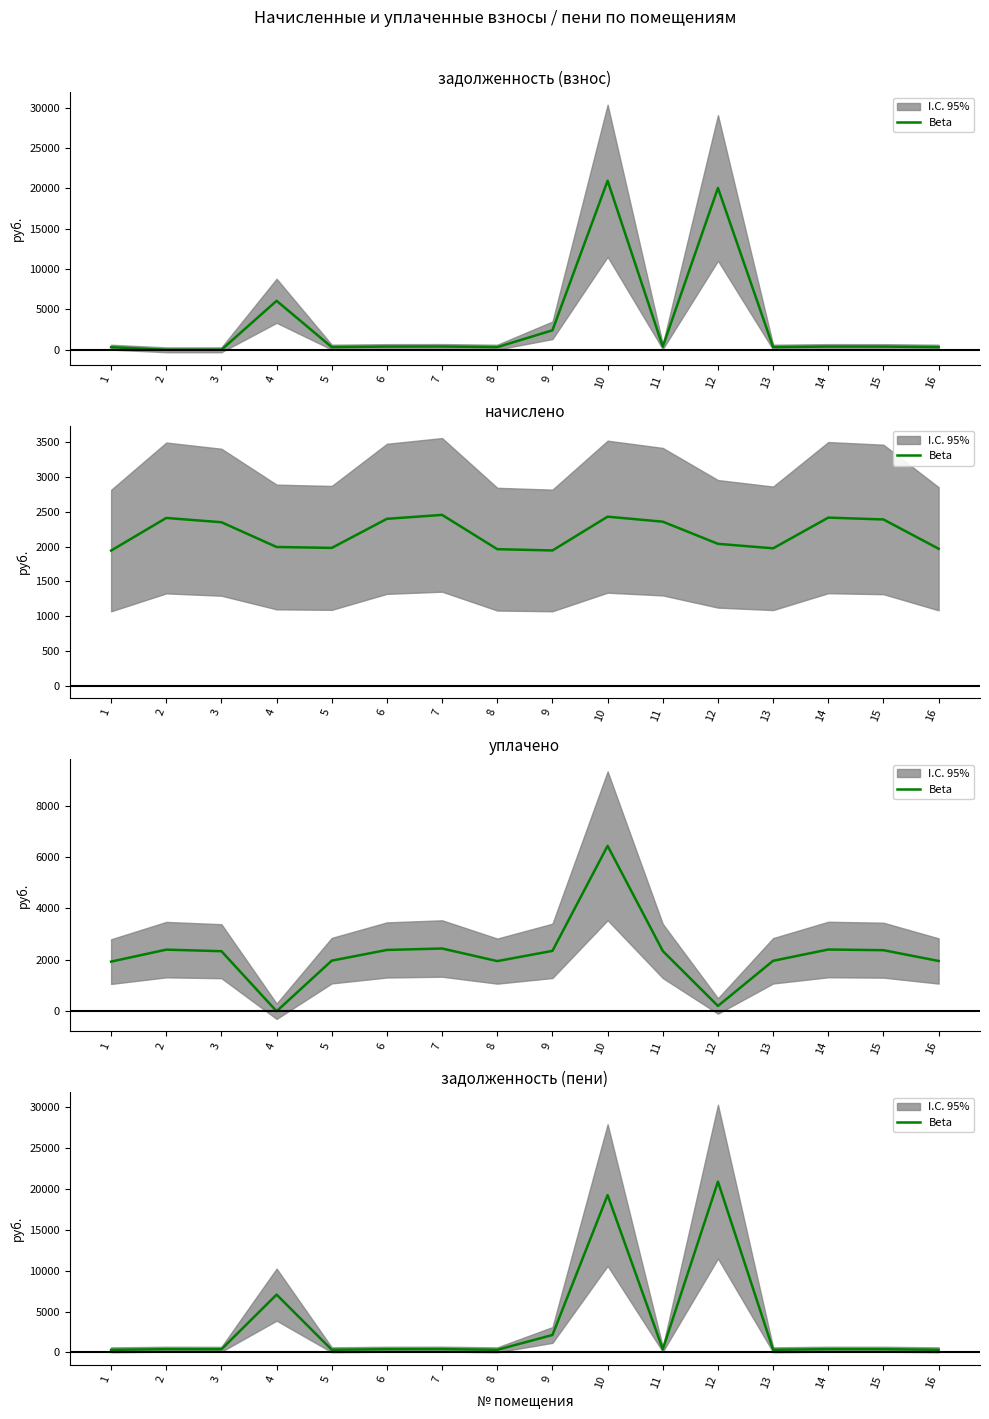

How many points are lower than both their immediate neighbors (excluding endpoints)?

5